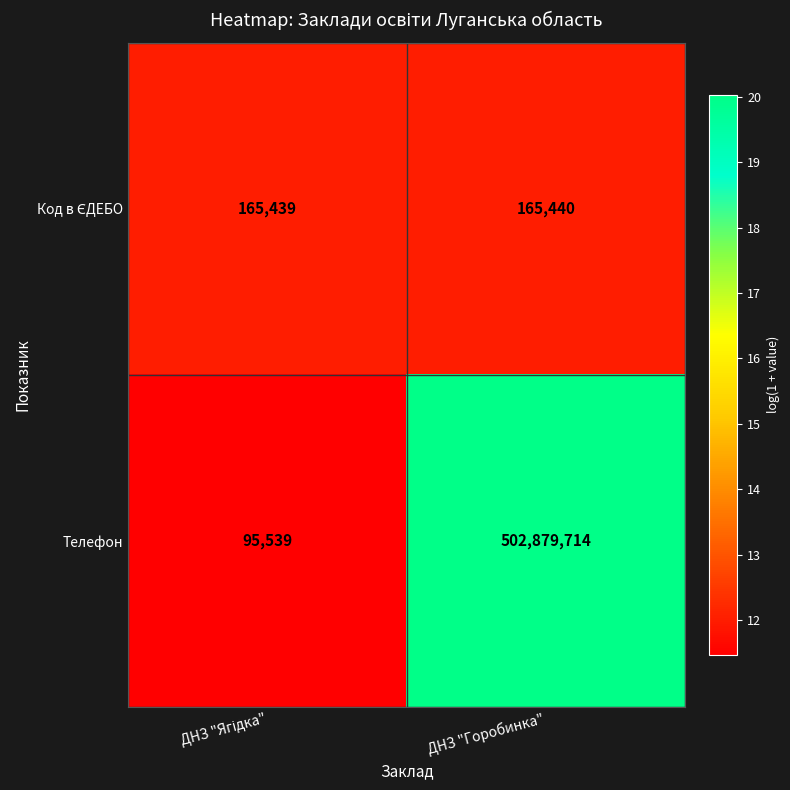

Count the number of categories in the chart.

2